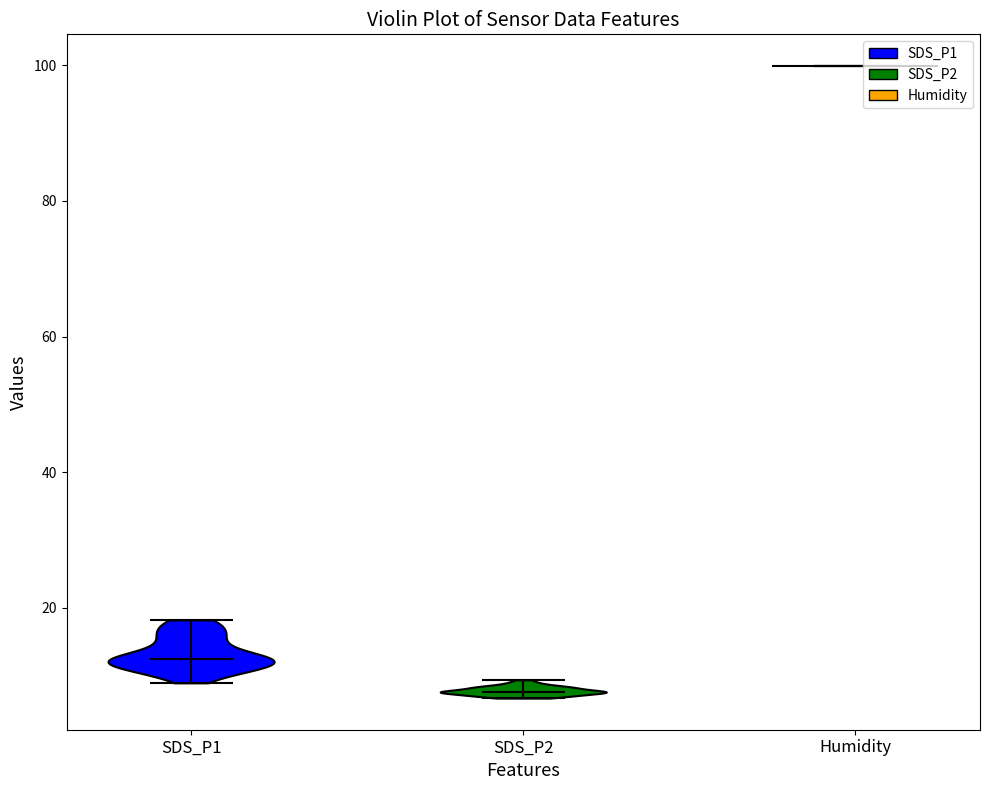

Which violin has the highest median line?

Humidity